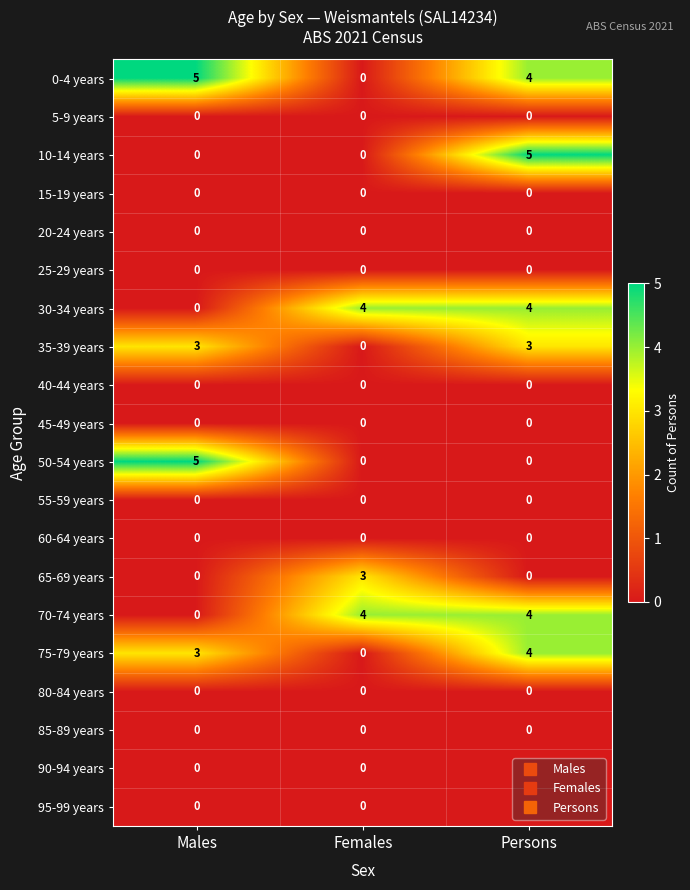

What is the difference between the highest and lowest values at Females?

4